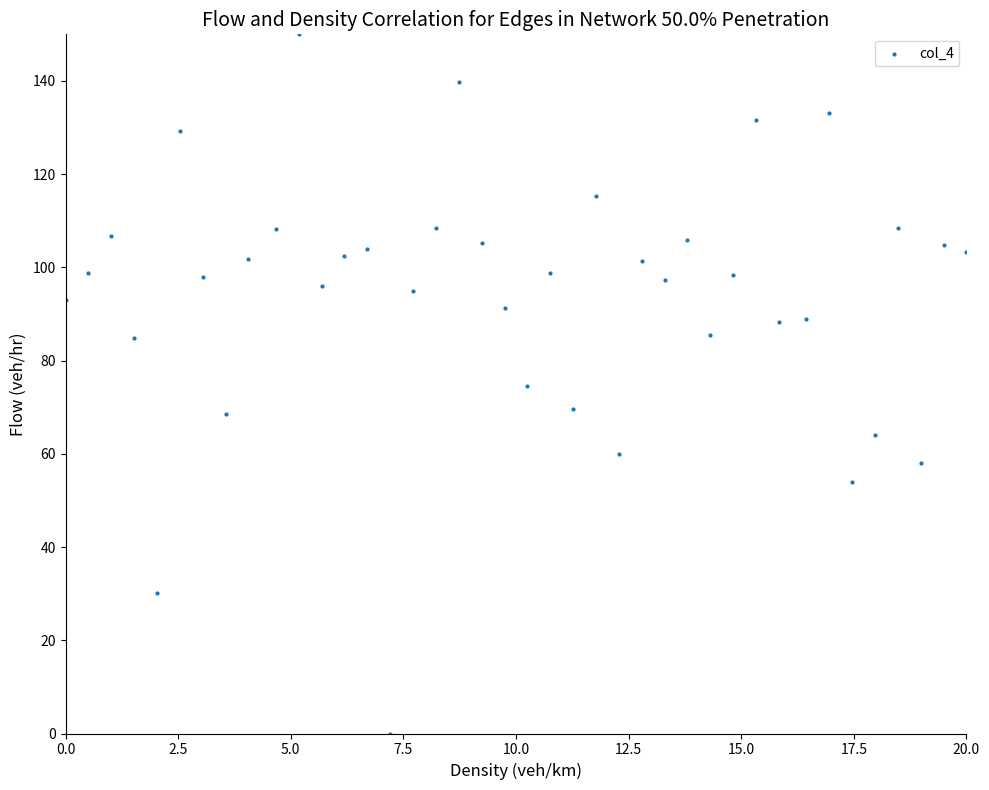

What is the range of Y values (max minus min)?

150.0